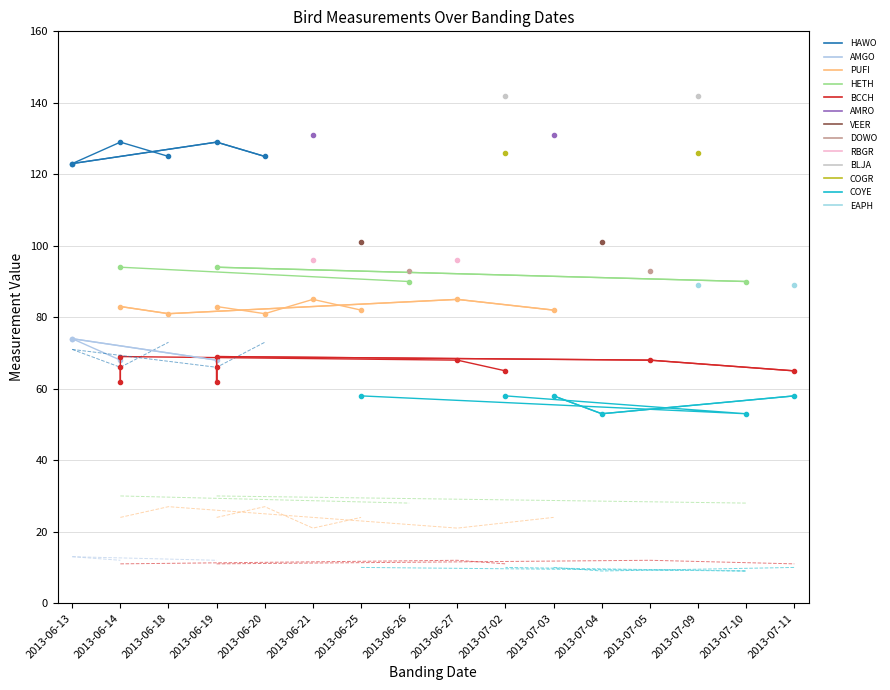

True or false: Bird Weight and Wing Chord intersect in this chart.

False